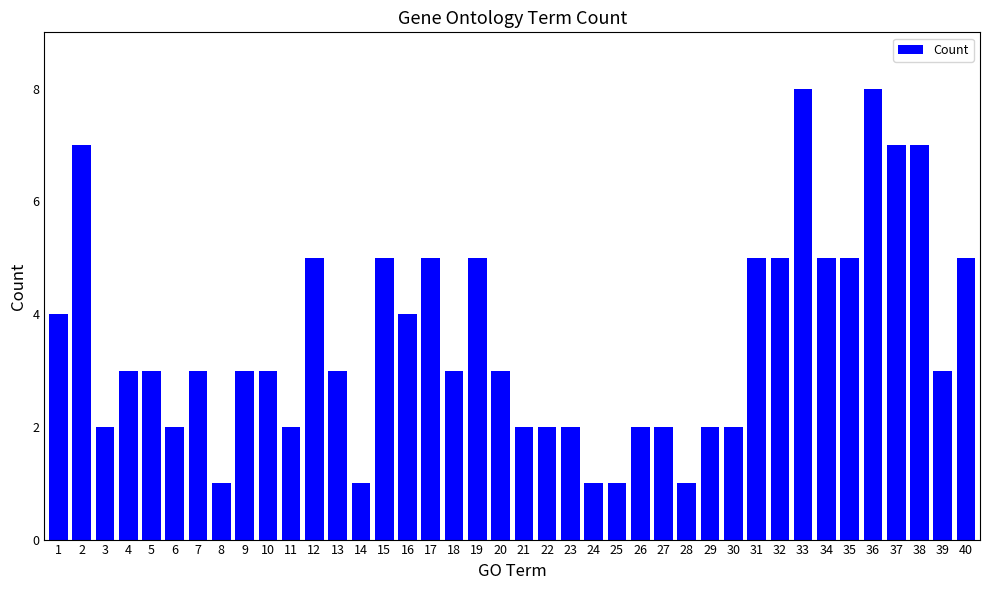

How many distinct data groups are displayed?

1